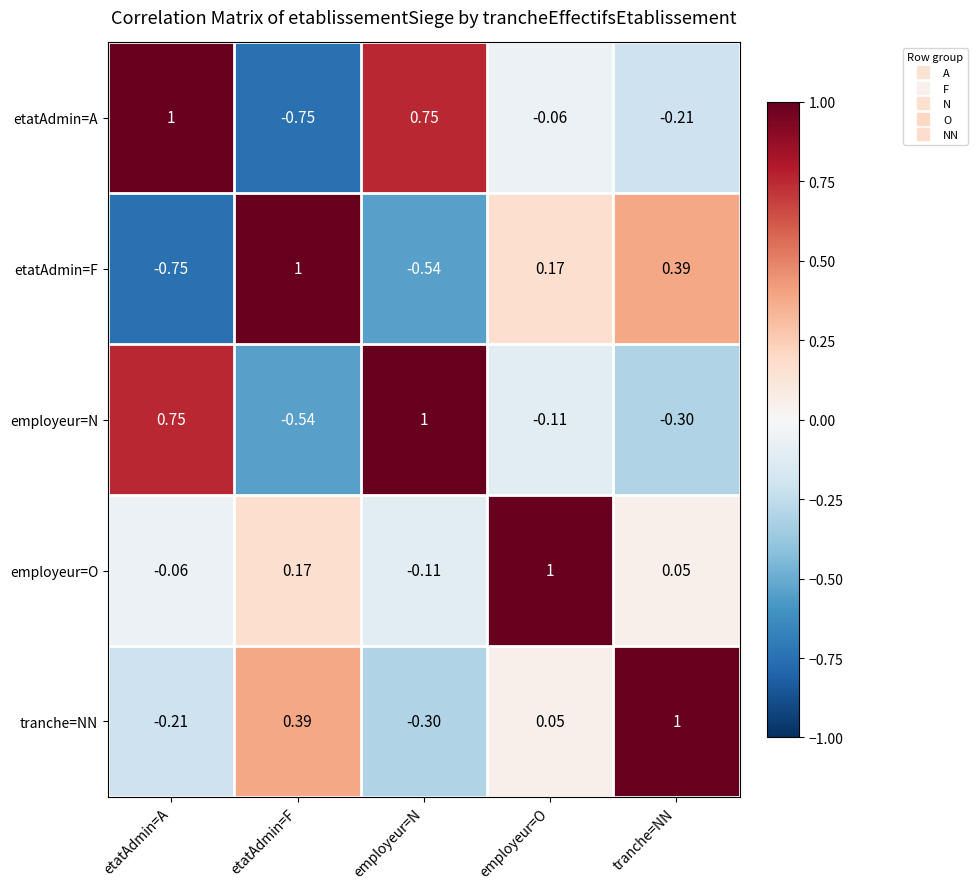

At tranche=NN, list the series in order from smallest to largest.

employeur=N, etatAdmin=A, employeur=O, etatAdmin=F, tranche=NN